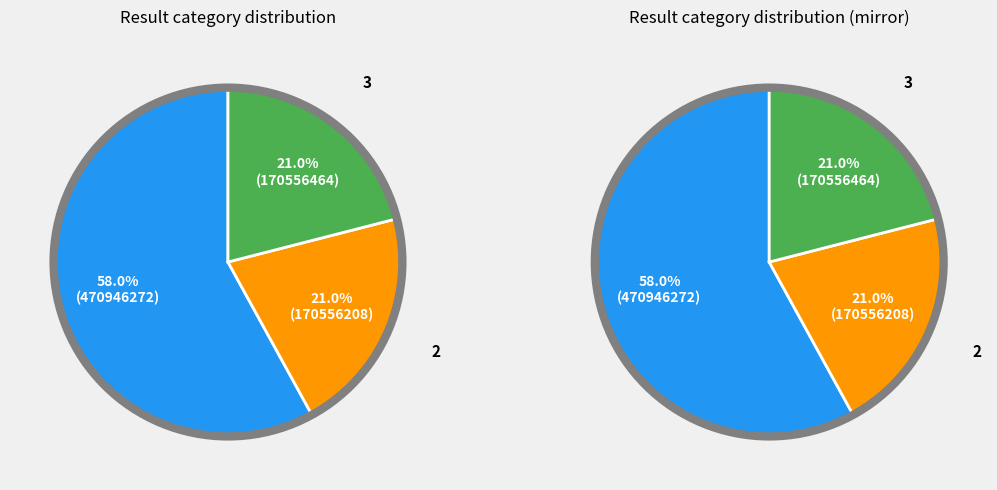

Rank the categories by value from lowest to highest.

2, 3, 1